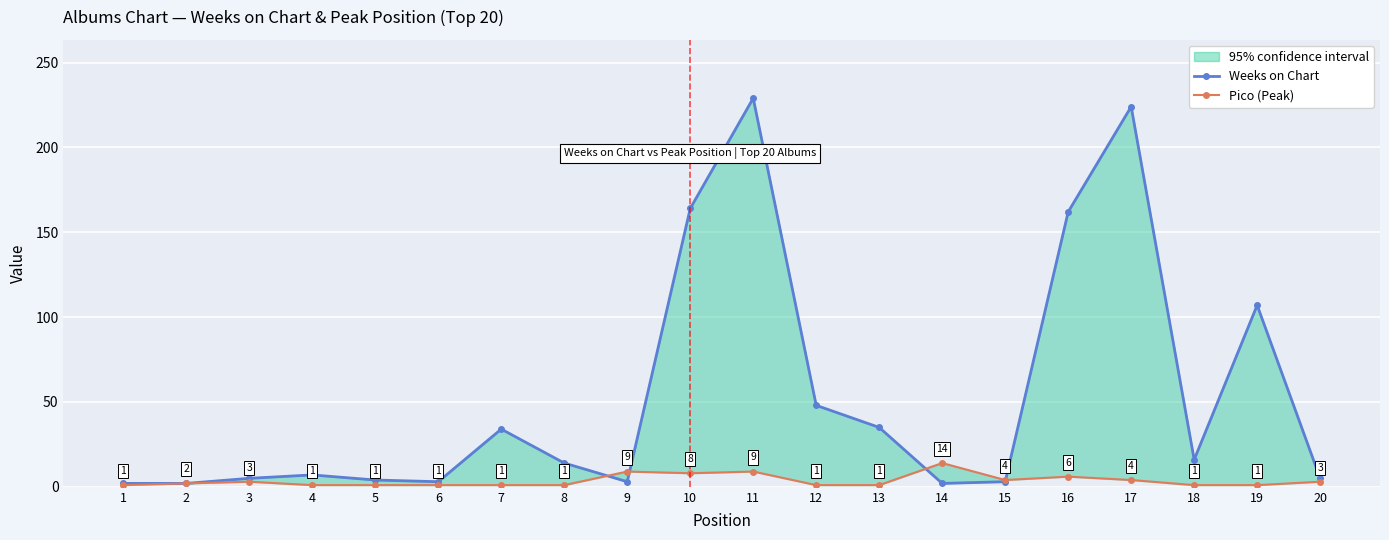

Which category has the highest value across all series?

11